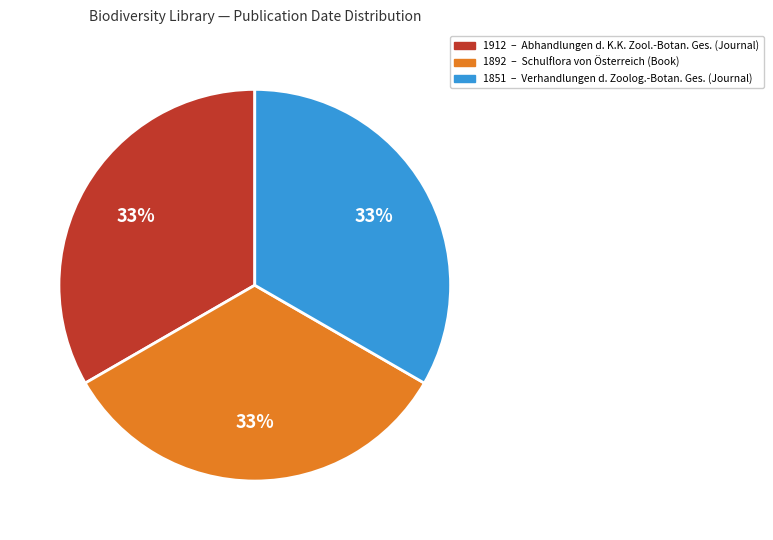

Does any single category account for the majority?

No